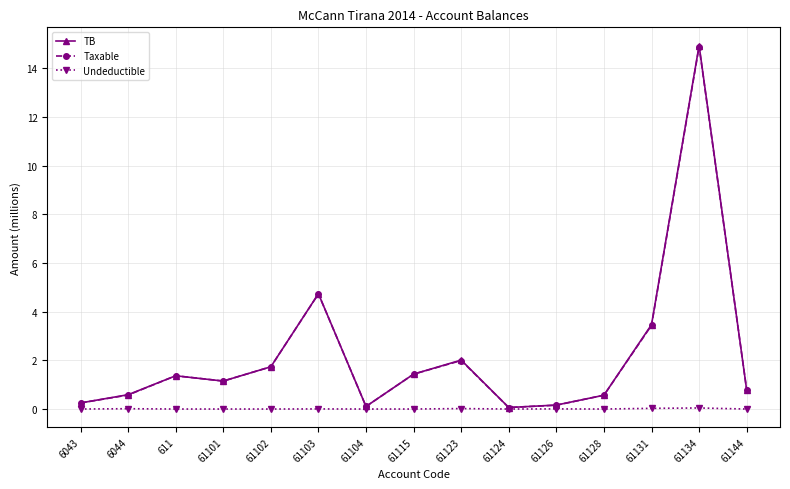

At which category is the sum across all series the highest?

61134